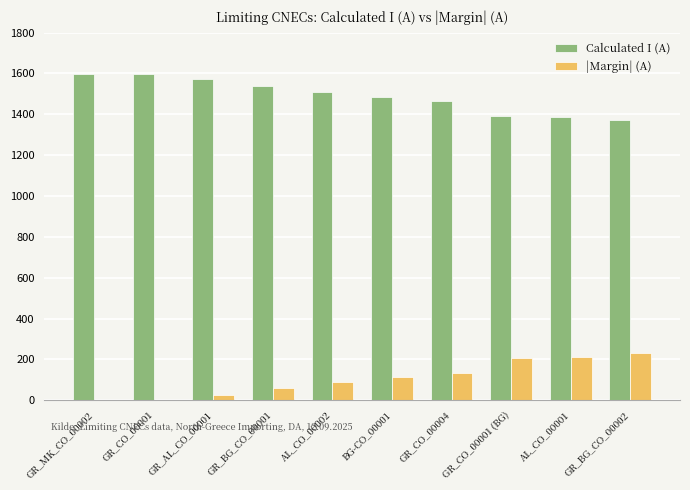

Count the number of categories in the chart.

10